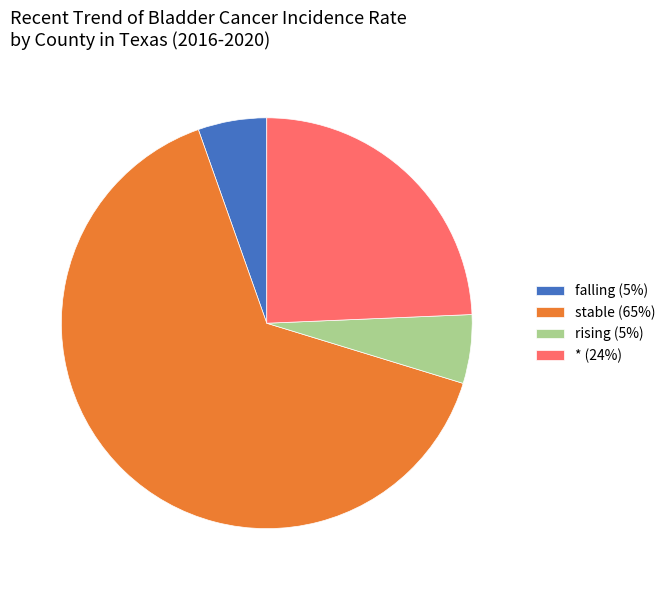

Does any single category account for the majority?

Yes